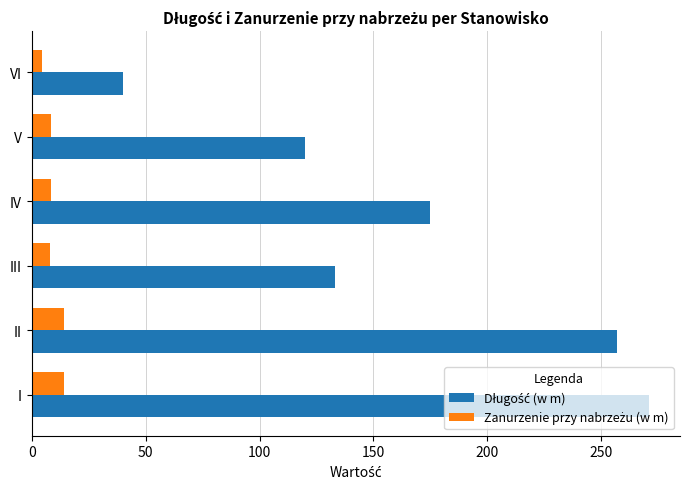

What is the greatest value displayed?

271.0